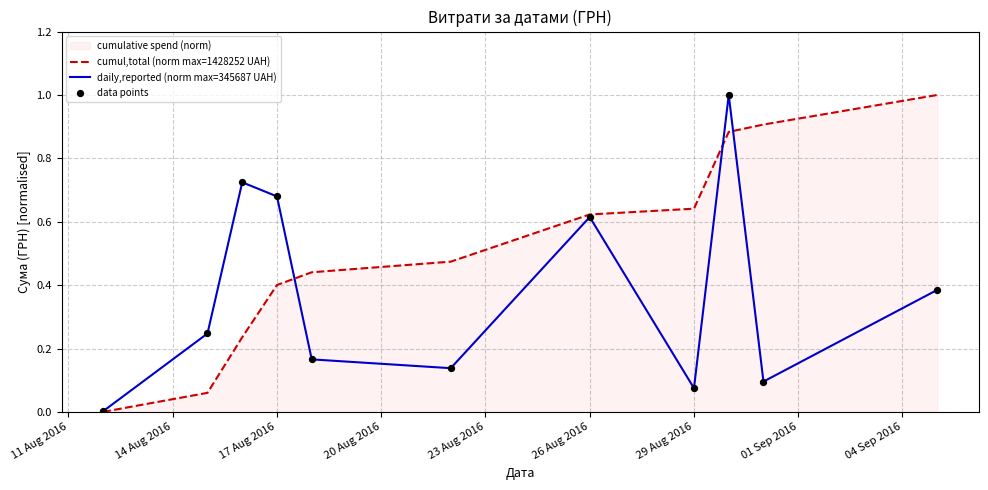

Which series has the largest total across all categories?

cumul,total (norm max=1428252 UAH)